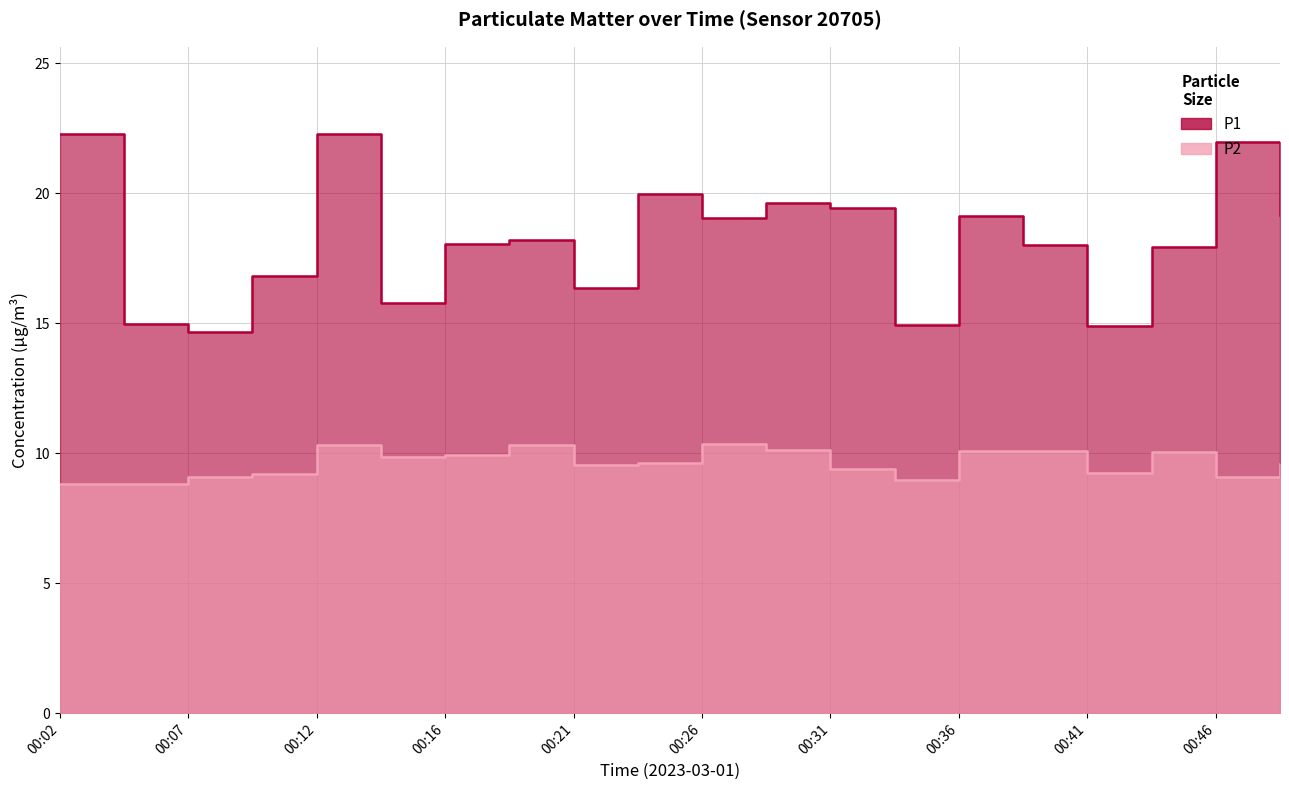

Between 00:12 and 00:26, which series saw the biggest shift?

P1